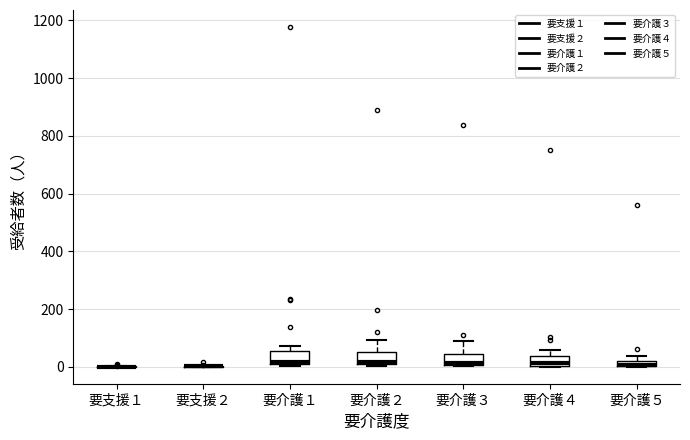

Where is the upper edge of the box for 要介護４ on the y-axis? The values are not printed on the chart, so give them approximately, as read against the axis.

40